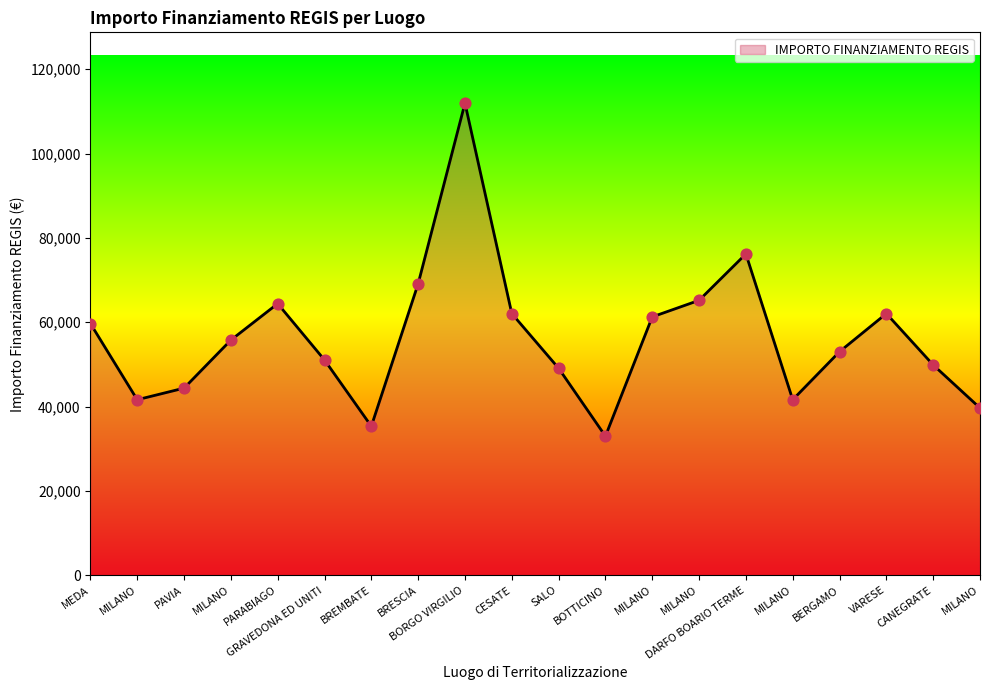

Which has a higher value, MEDA or MILANO?

MEDA